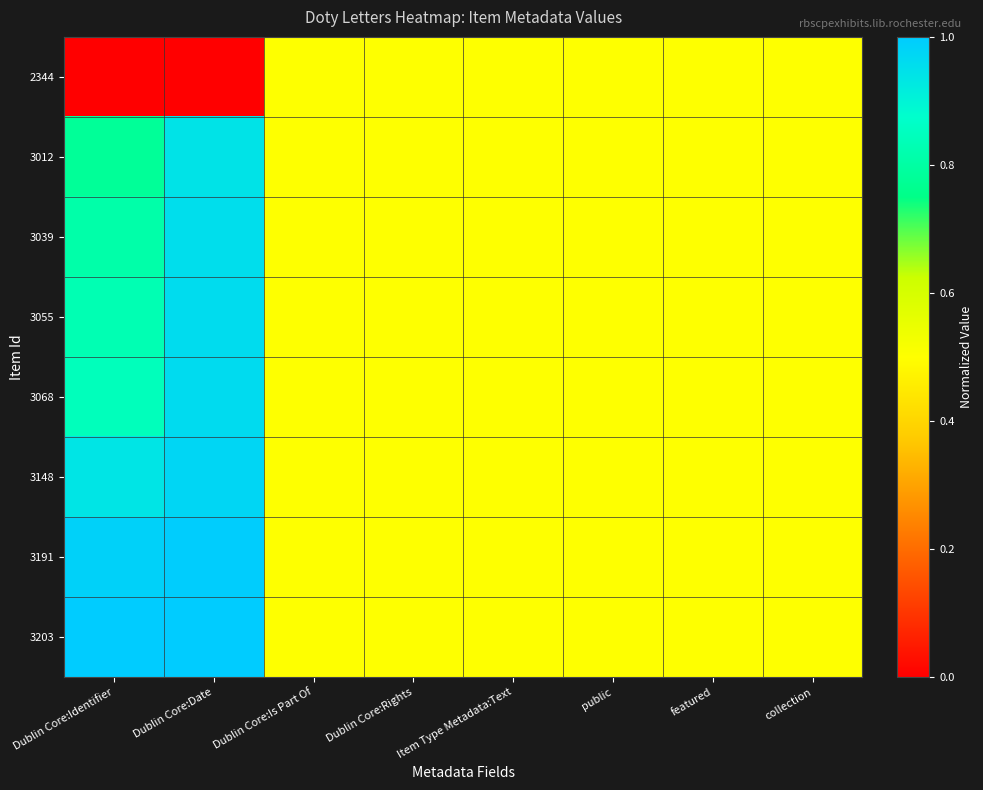

Which has a higher value, Item Type Metadata:Text or Dublin Core:Identifier?

Item Type Metadata:Text